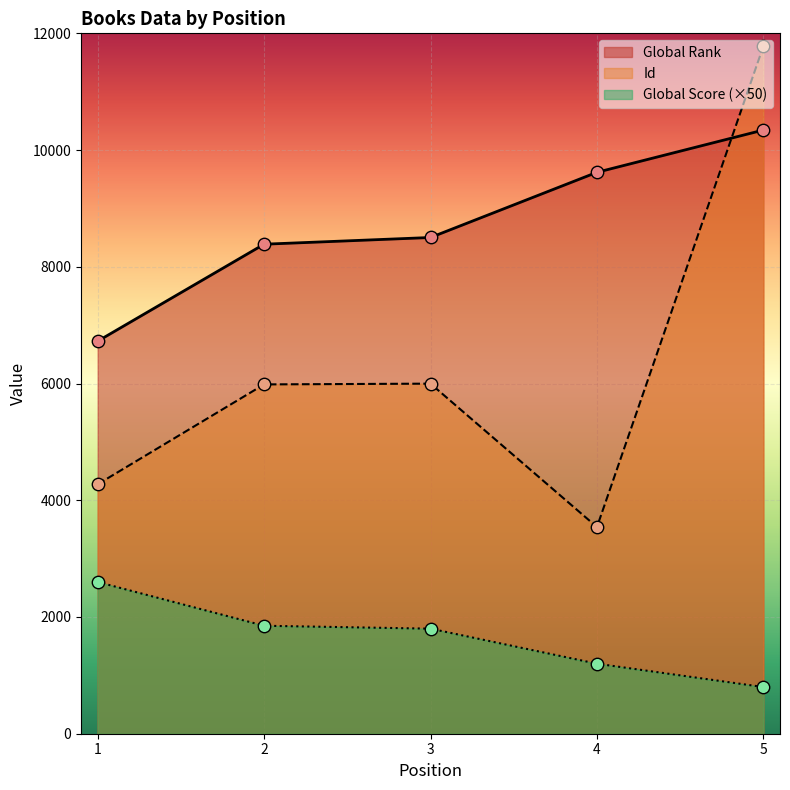

What is the total value across all series at 5?

22922